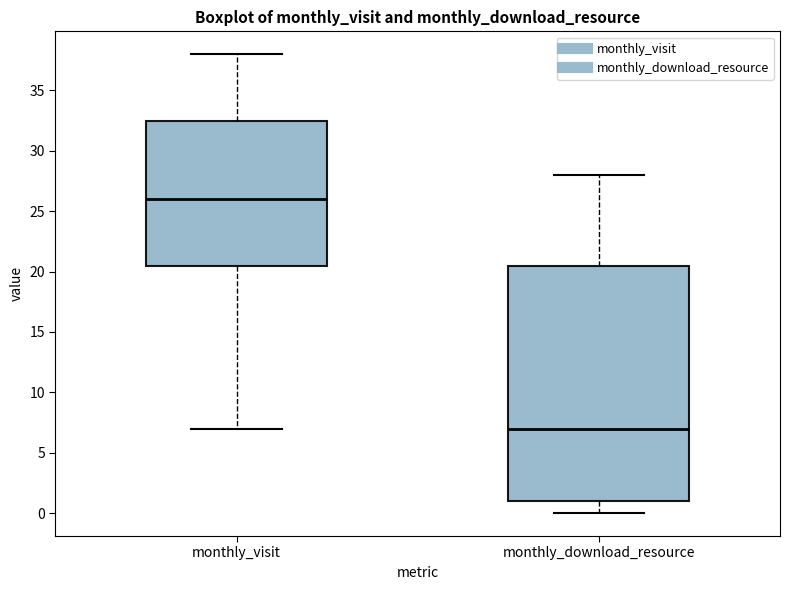

Comparing the boxes themselves (not the whiskers), which one is the tallest?

monthly_download_resource